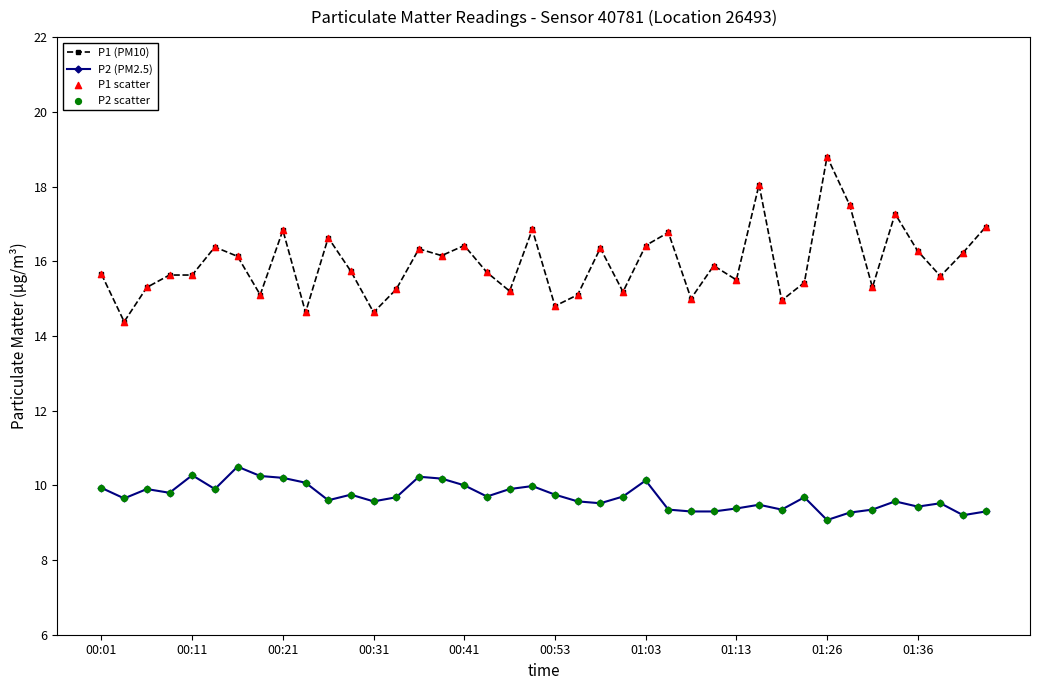

At how many categories does at least one series exceed 13?

40